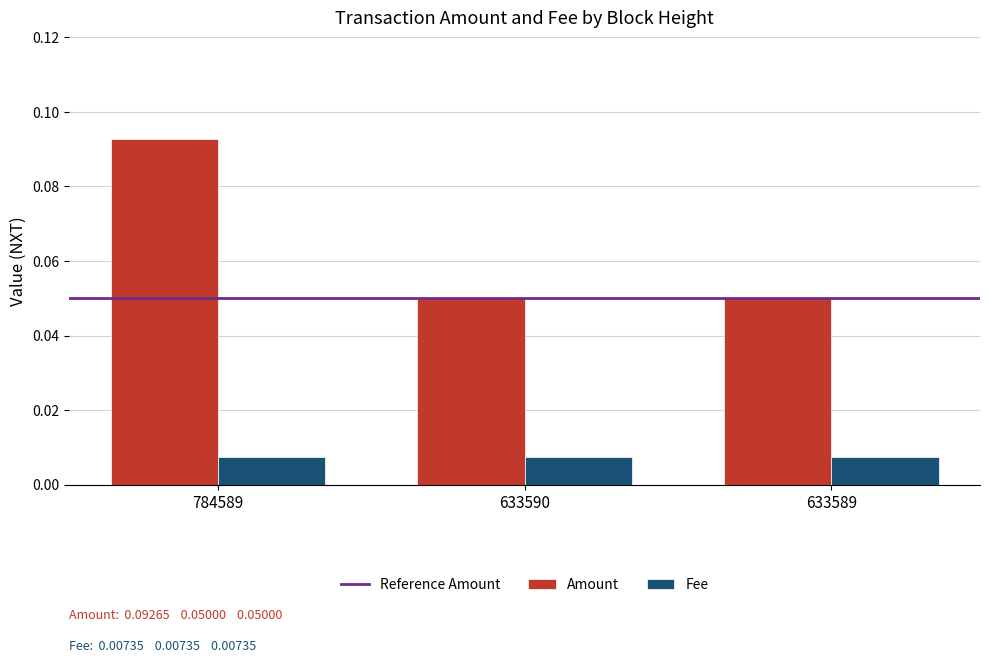

Between 784589 and 633590, which series saw the biggest shift?

Amount